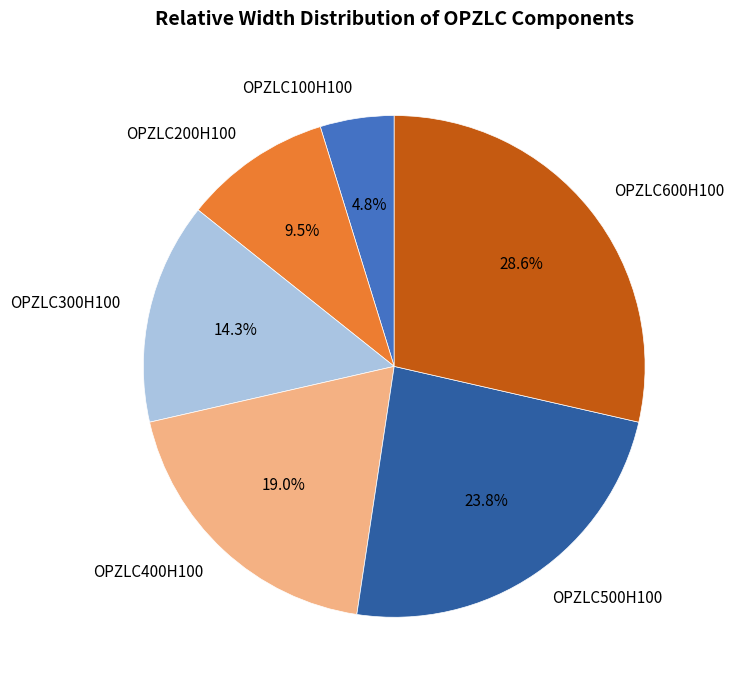

Does any single category account for the majority?

No